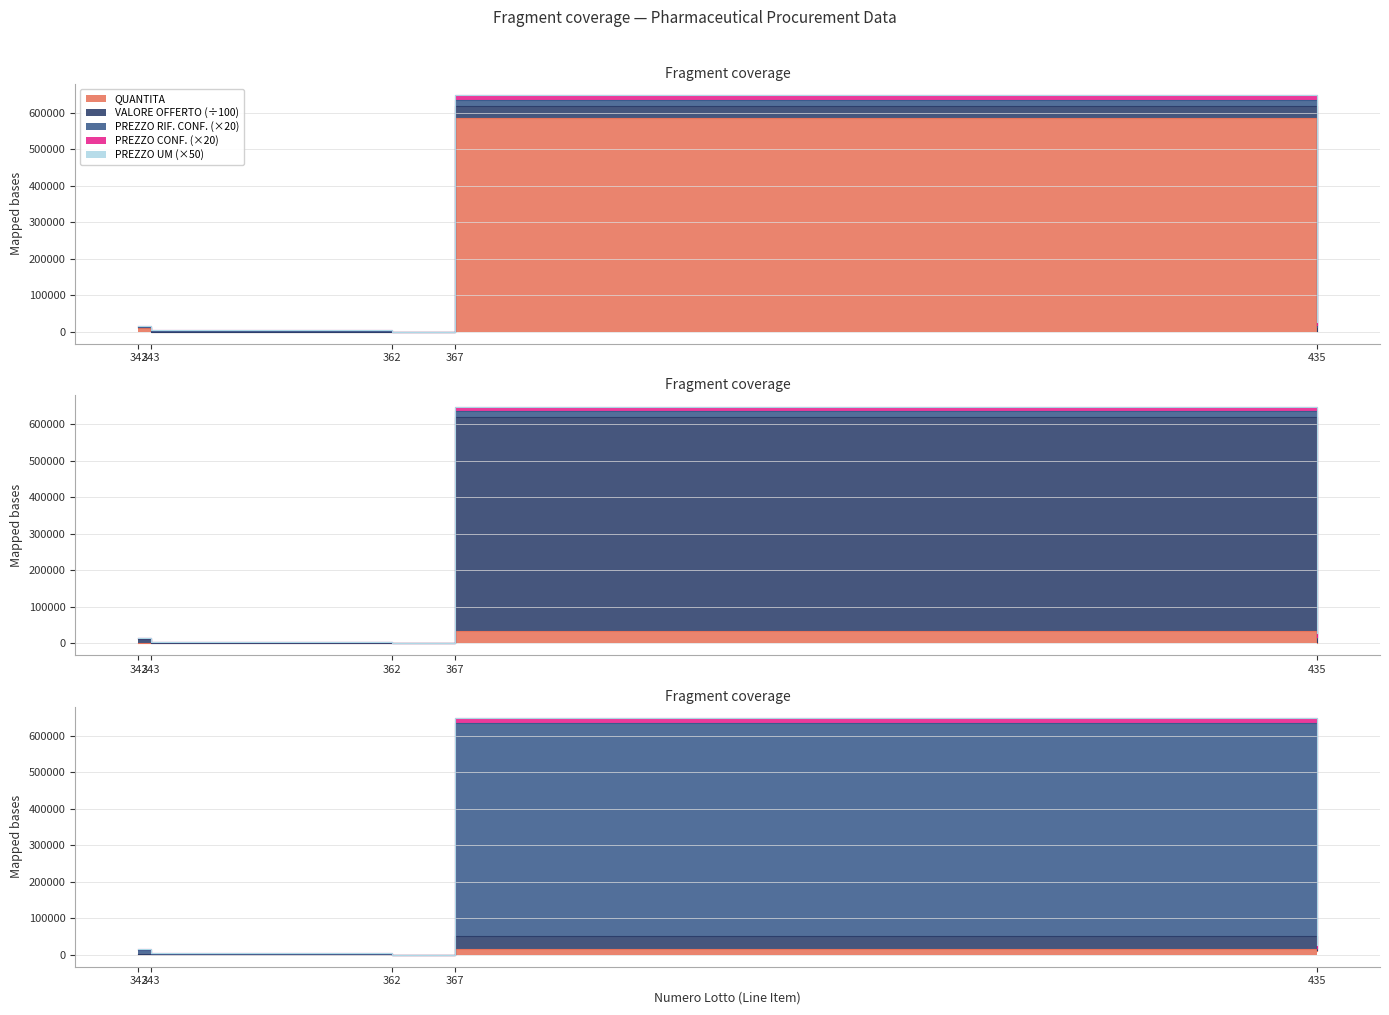

What position from the right is 367
RAMUCIRUMAB?

2